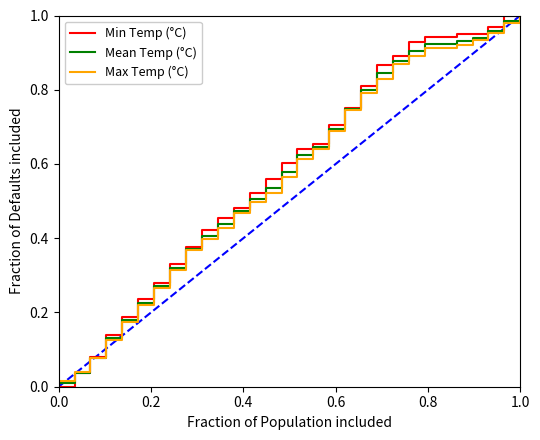

Rank the series by their average value, from lowest to highest.

Max Temp (°C), Mean Temp (°C), Min Temp (°C)